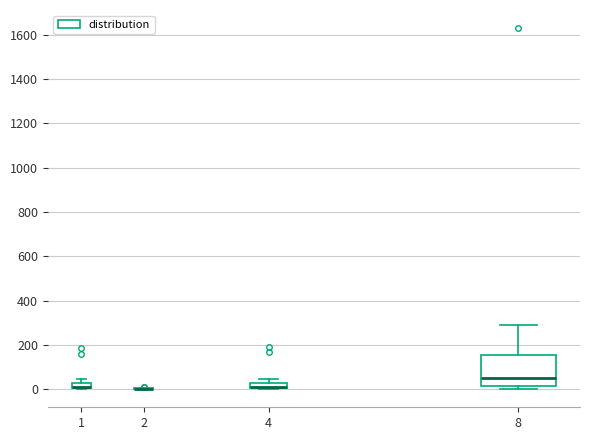

Where does the median line of the box at x = 8 sit on the y-axis? The values are not printed on the chart, so give them approximately, as read against the axis.

40